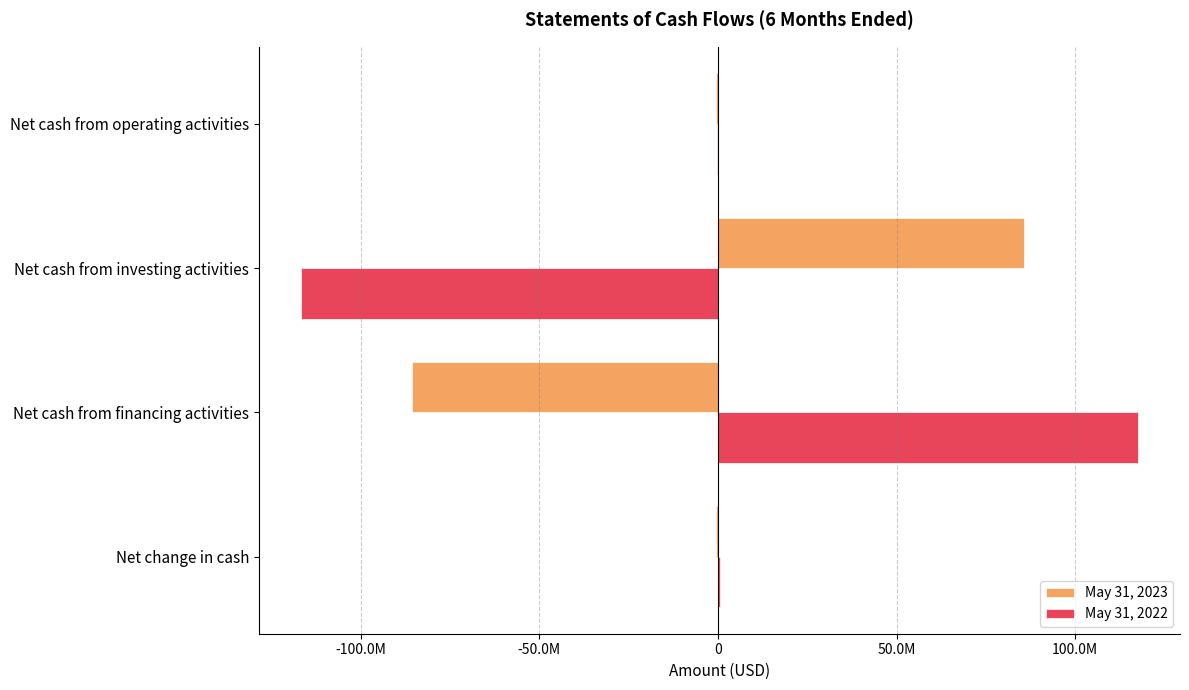

Which series has the largest total across all categories?

May 31, 2022